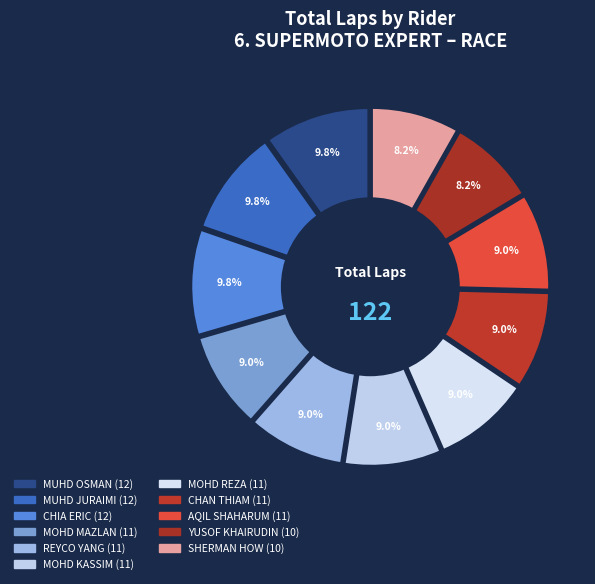

How many slices are in this pie chart?

11